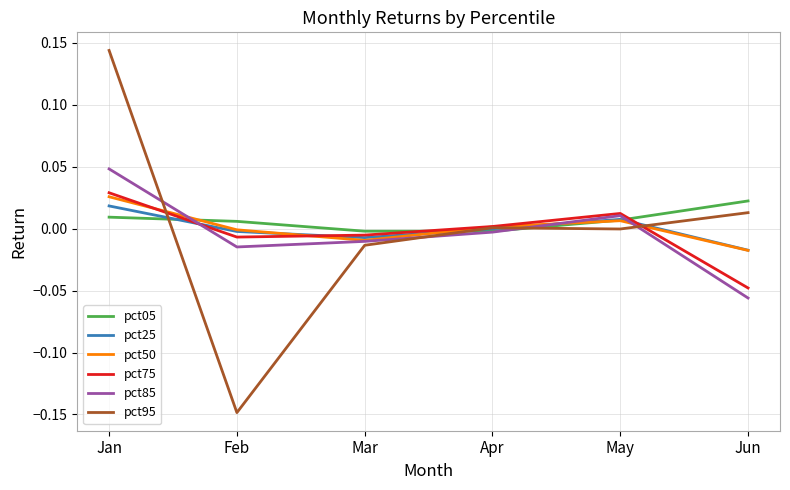

Which label corresponds to the smallest value in the chart?

Feb